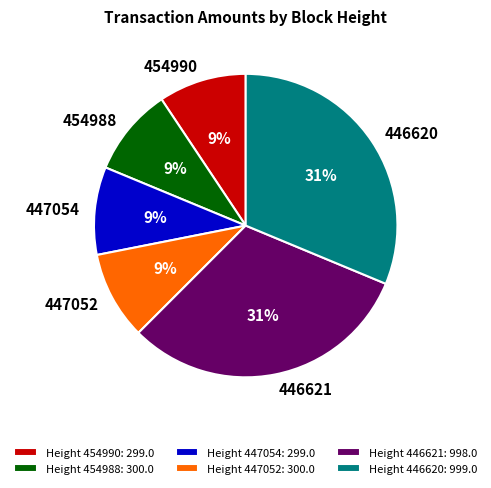

Do Height 447052: 300.0 and Height 447054: 299.0 together represent more than half of the pie?

No